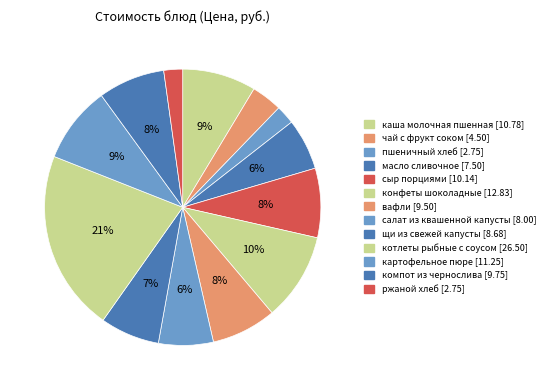

Between чай с фрукт соком and каша молочная пшенная, which is larger?

каша молочная пшенная